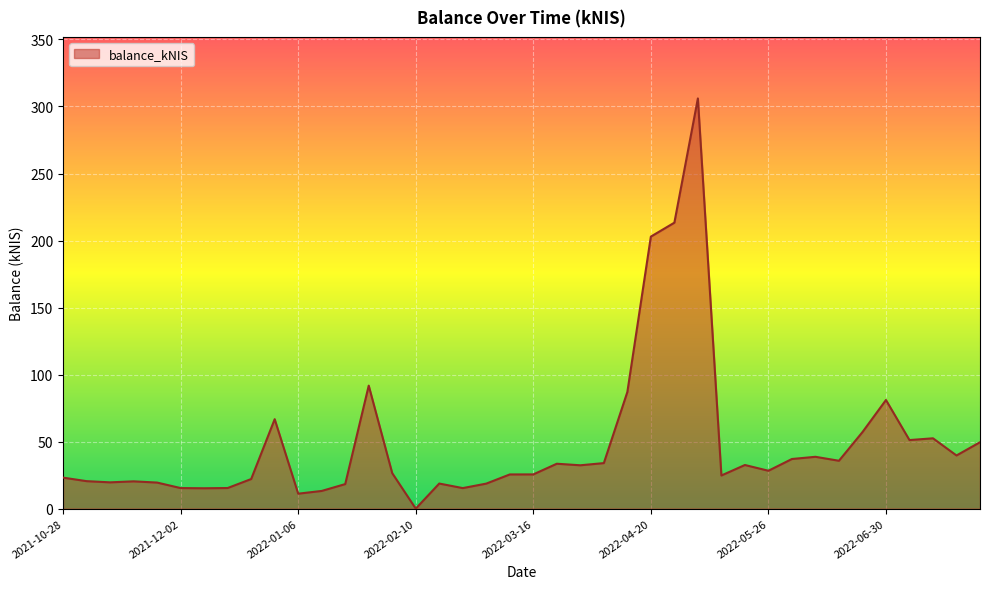

What is the maximum value shown in the chart?

306.0